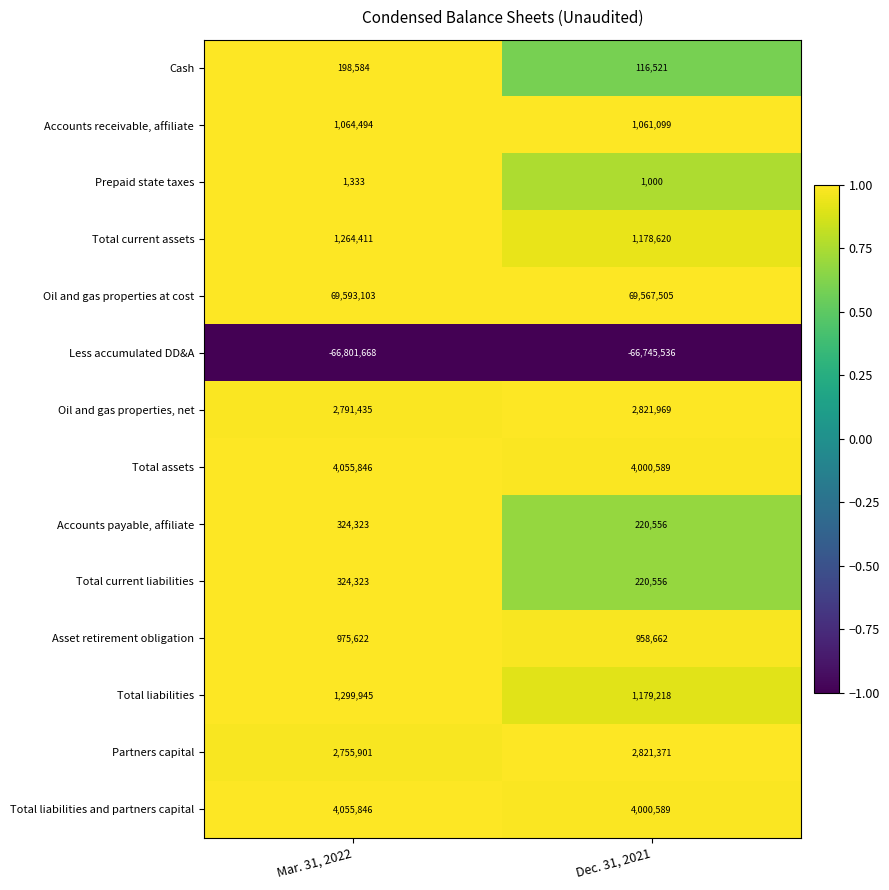

Which series changed the most between Mar. 31, 2022 and Dec. 31, 2021?

Total liabilities